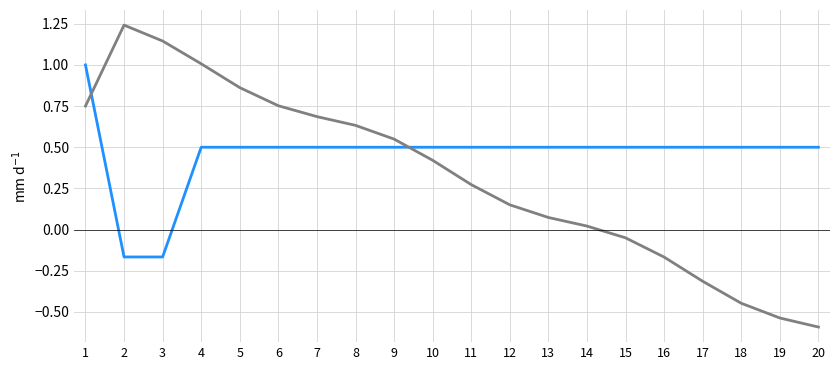

At which category does the chart reach its minimum across all series?

20